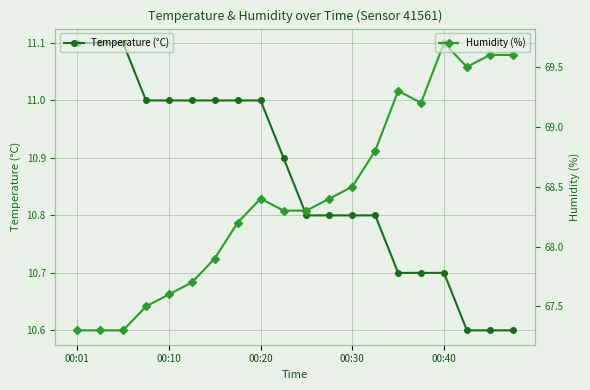

True or false: Humidity (%) has more than 1 interior local peaks.

True